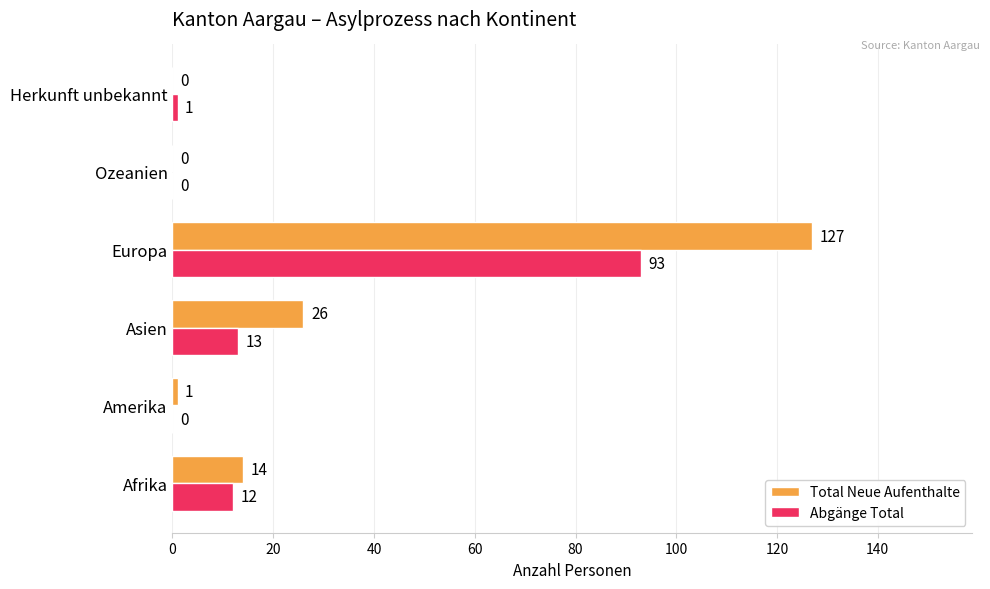

What is the maximum value for Total Neue Aufenthalte?

127